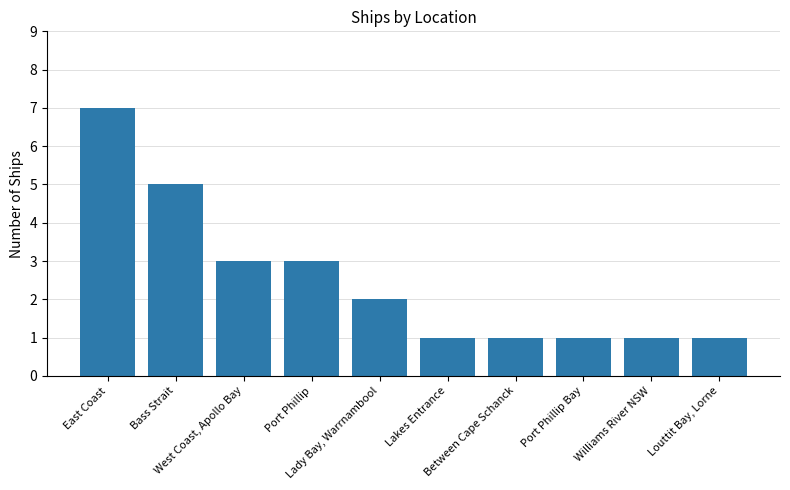

What is the maximum value shown in the chart?

7